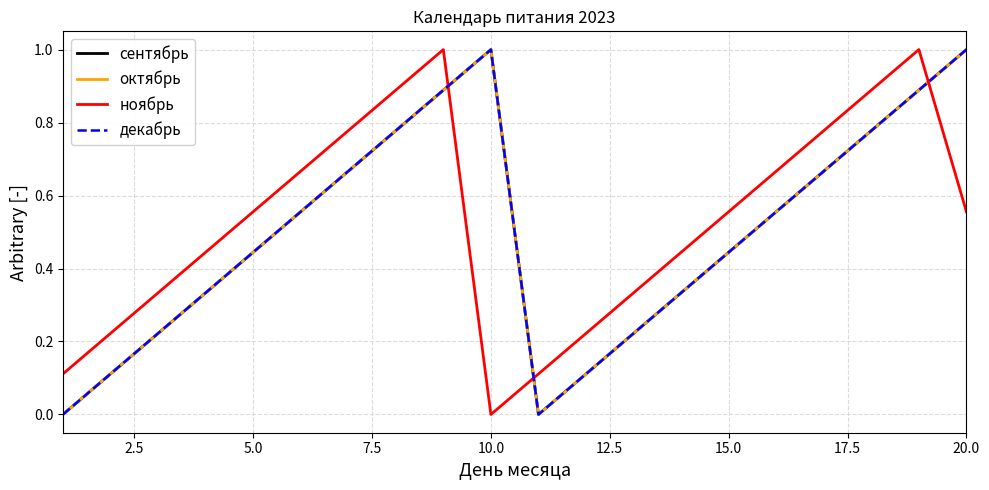

Is this an area chart (filled region under the line)?

No